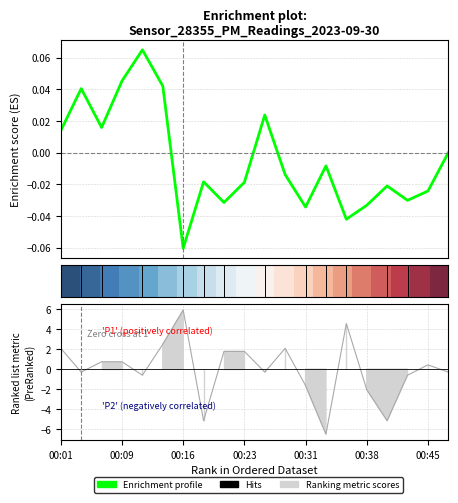

At which label does the data first exceed 0?

00:01